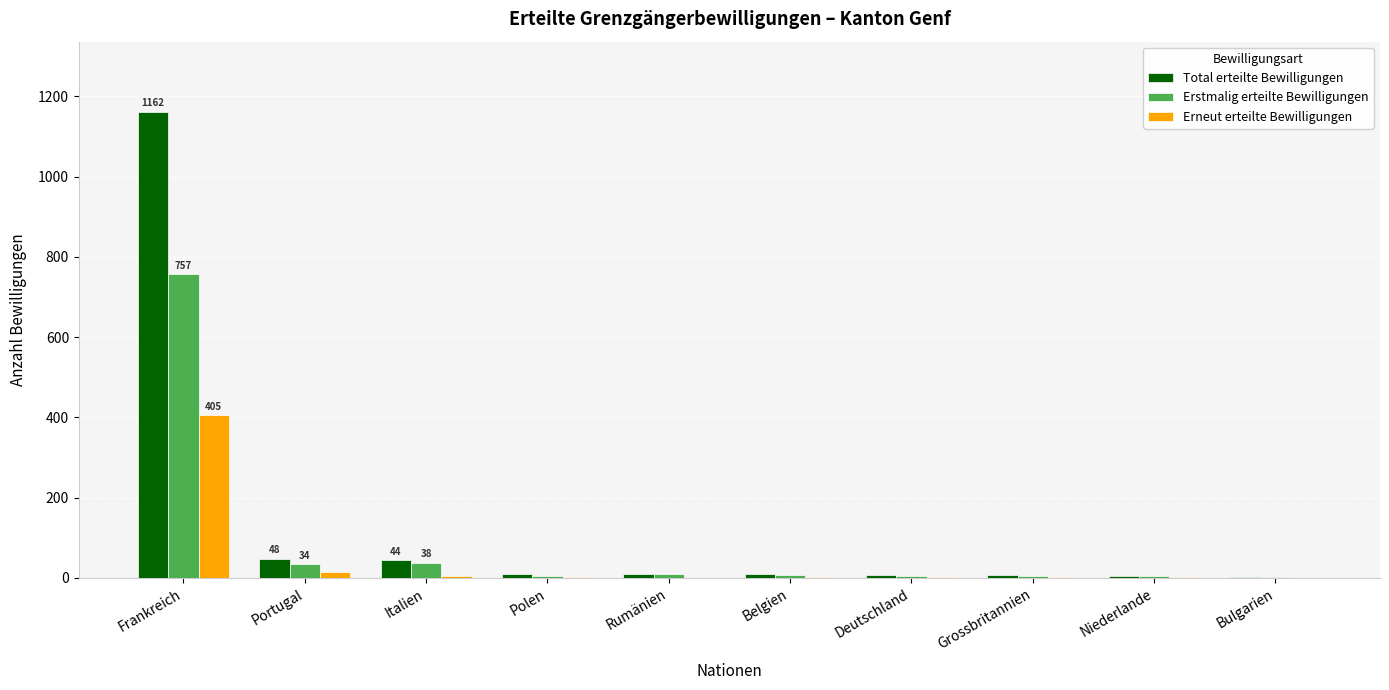

True or false: Total erteilte Bewilligungen has a value of 44 at Italien.

True